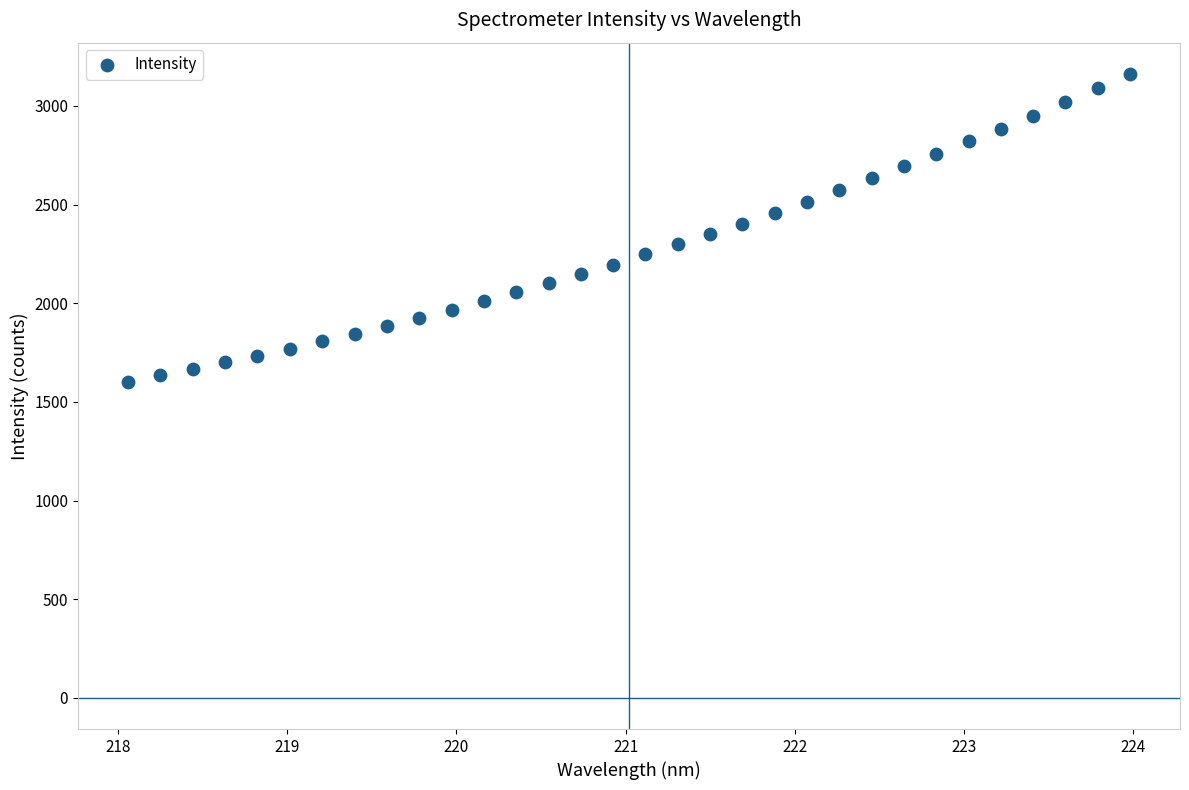

What is the range of Y values (max minus min)?

1559.4